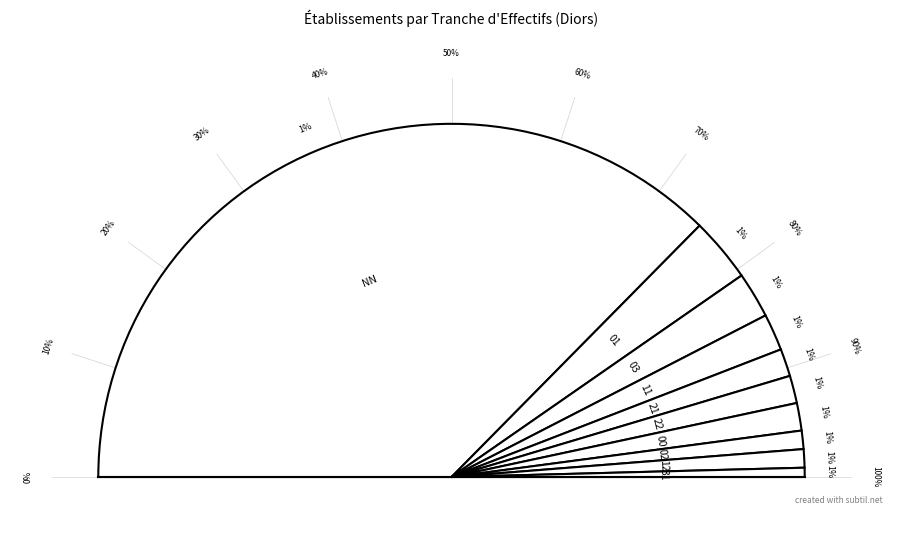

To the nearest percent, what percentage of the pie is 01?

6%